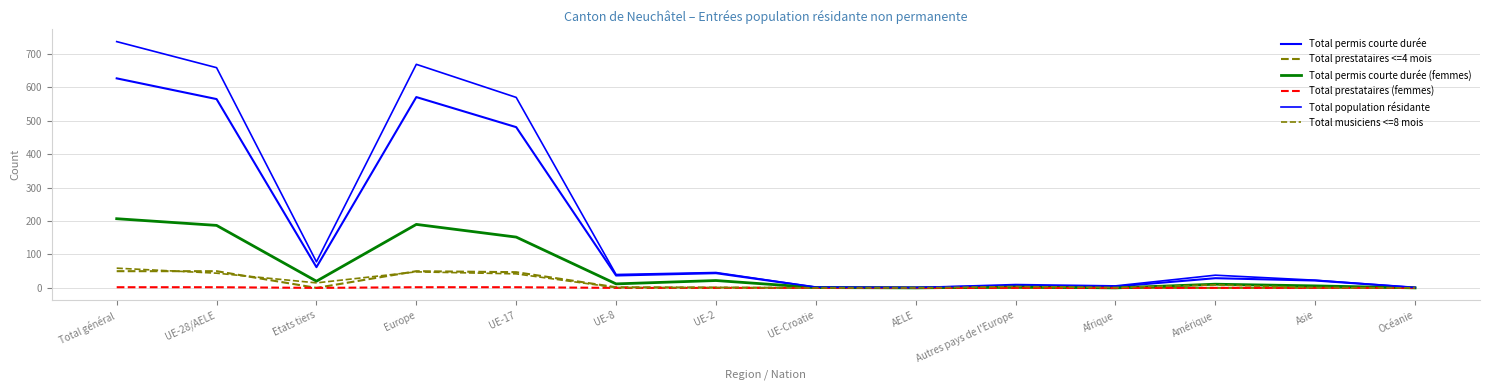

How many interior local peaks does the Total population résidante series have?

4